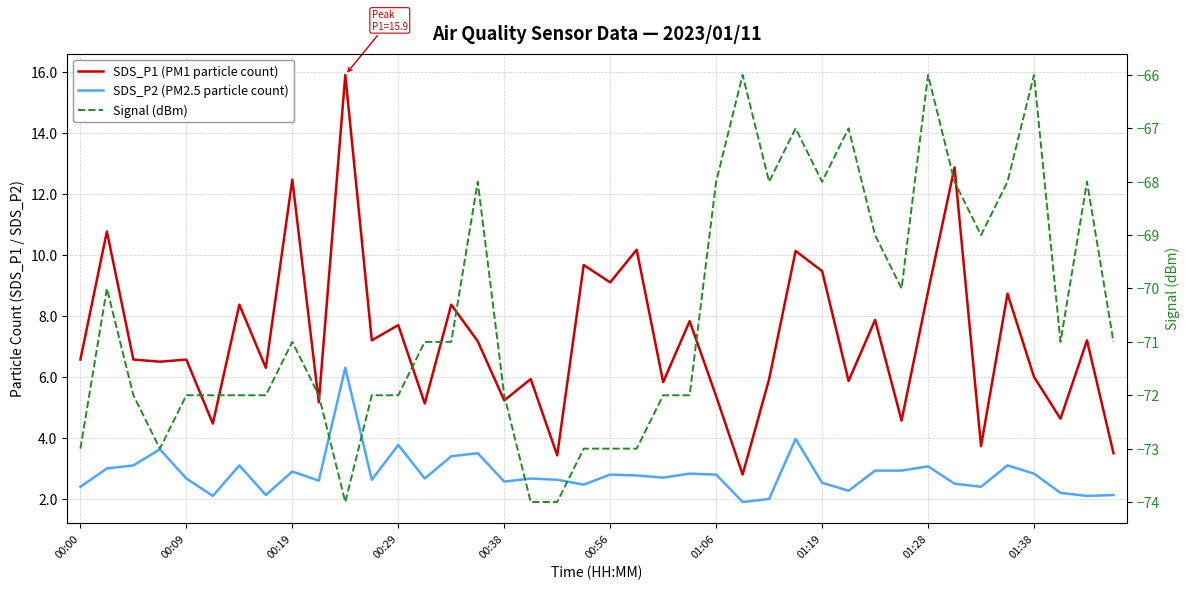

How many values in the Signal (dBm) series are below -71?

19